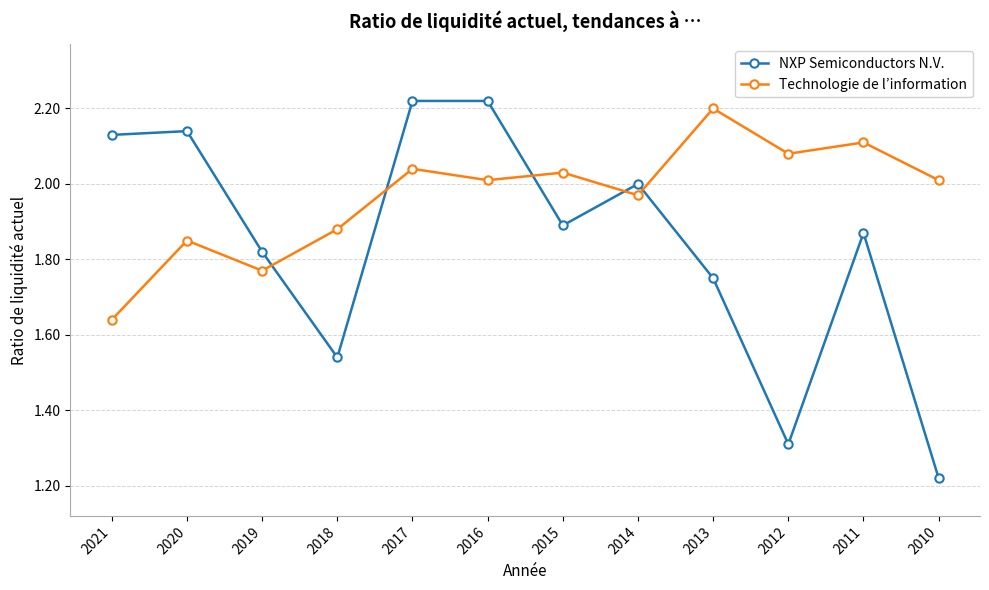

Rank the series at 2012 from lowest to highest value.

NXP Semiconductors N.V., Technologie de l’information